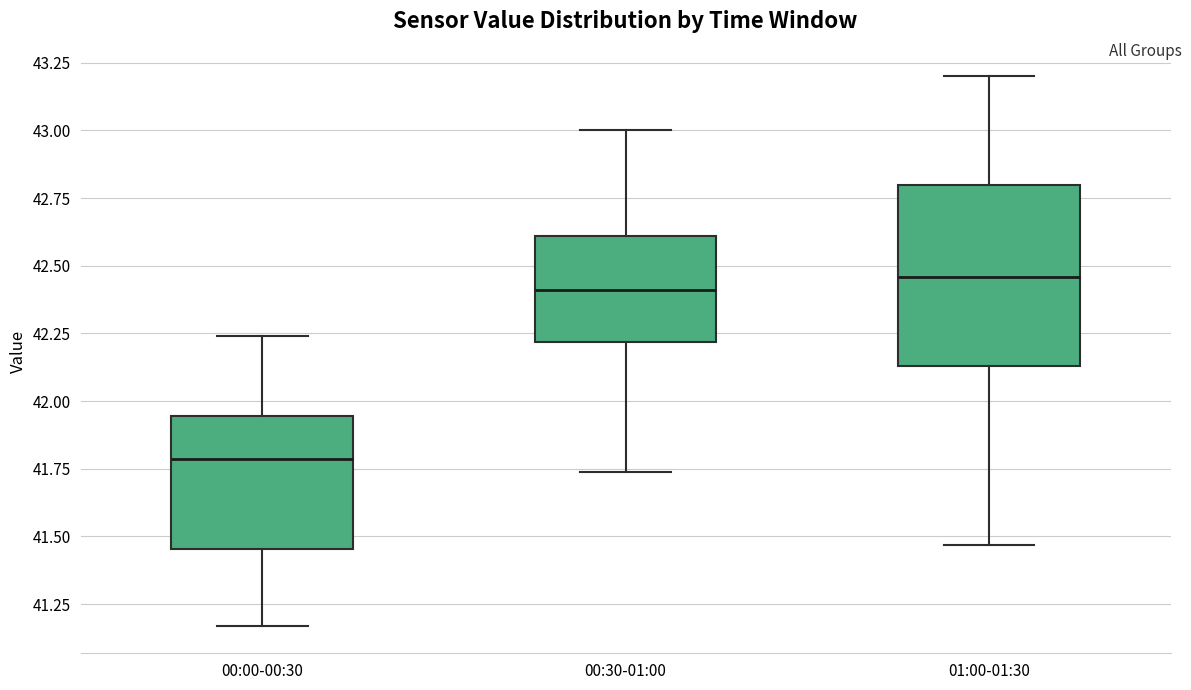

Which box is the tallest, from its lower edge to its upper edge?

01:00-01:30